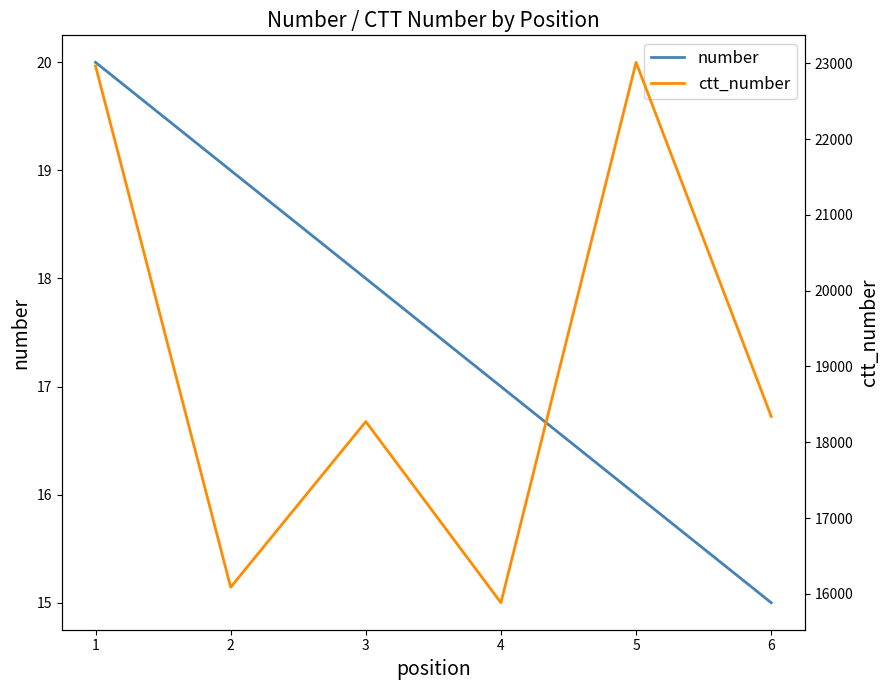

Reading left to right, list all the values displayed in this chart.

number: 1=20	2=19	3=18	4=17	5=16	6=15
ctt_number: 1=22965	2=16087	3=18273	4=15883	5=23013	6=18342